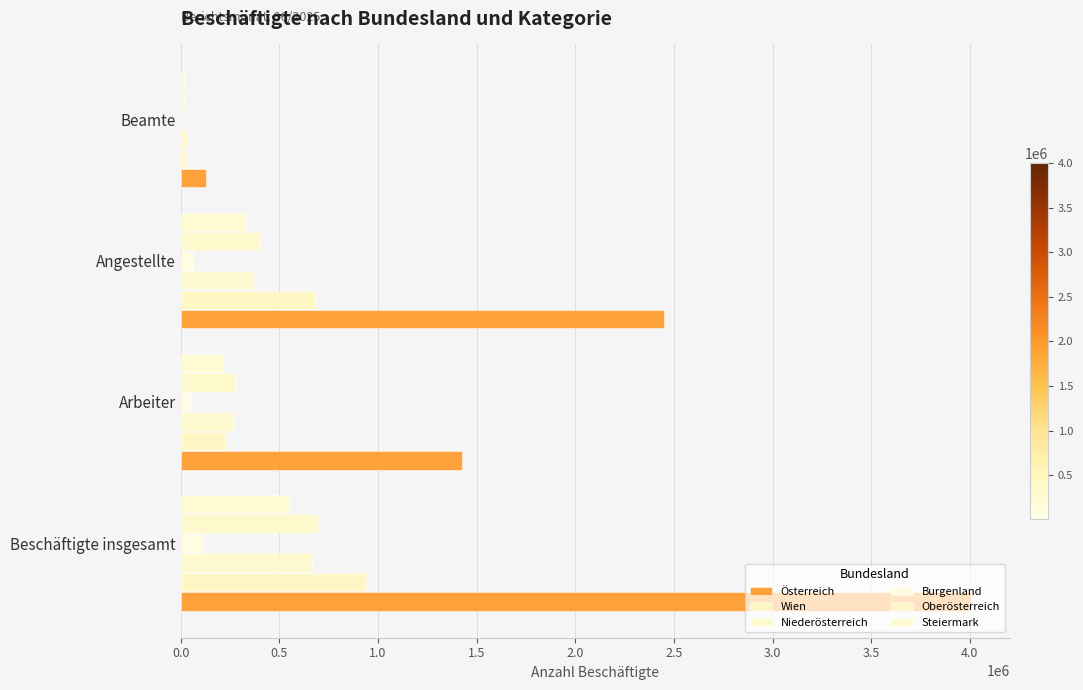

How many categories are shown in the chart?

4